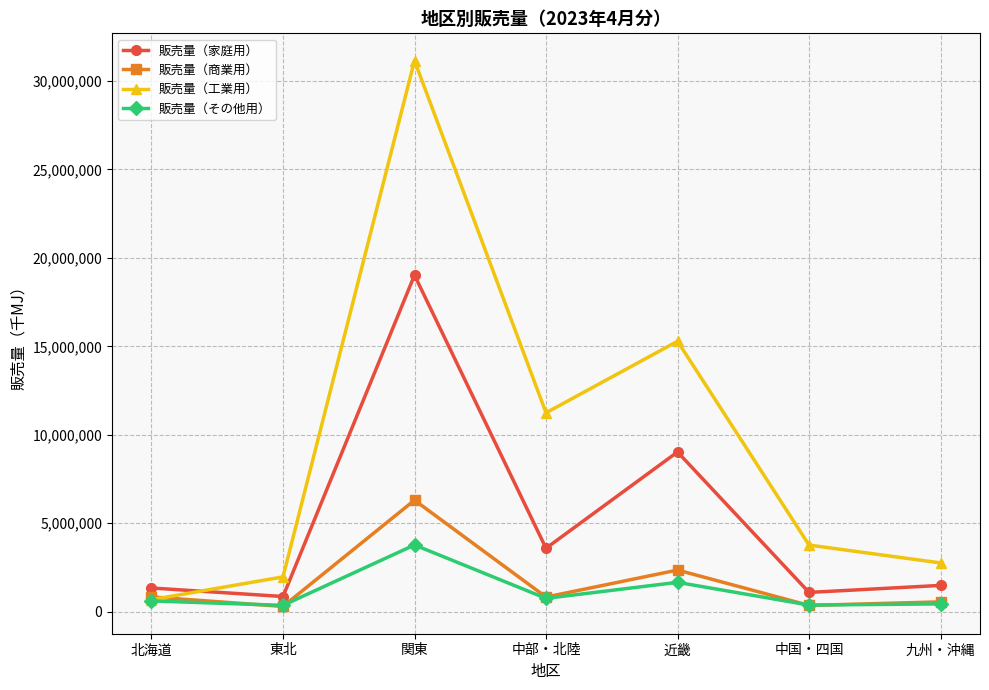

Where is 販売量（家庭用） nearest to the value 9937912?

近畿